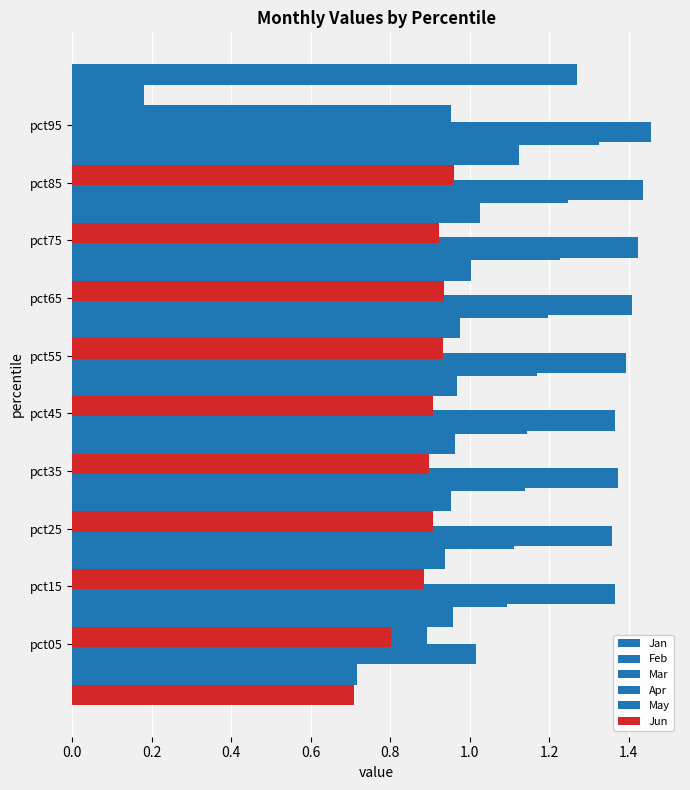

What is the value of the May bar at the 9th from the left?

1.0